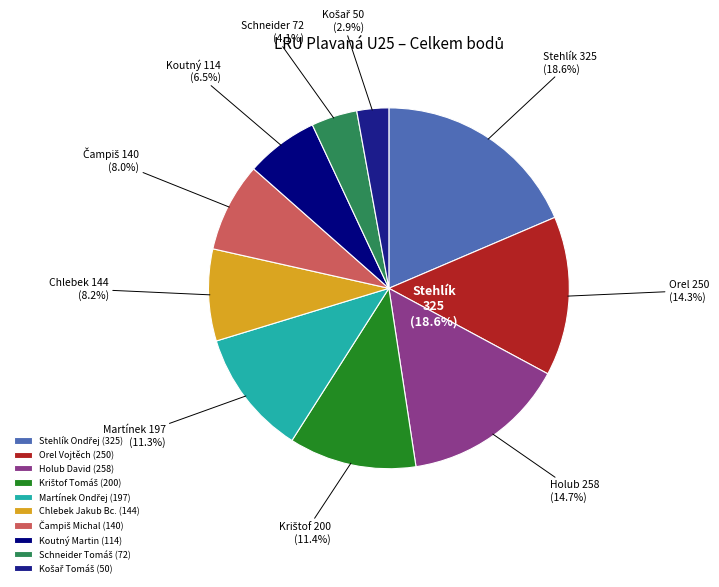

Do Košař Tomáš and Martínek Ondřej together represent more than half of the pie?

No